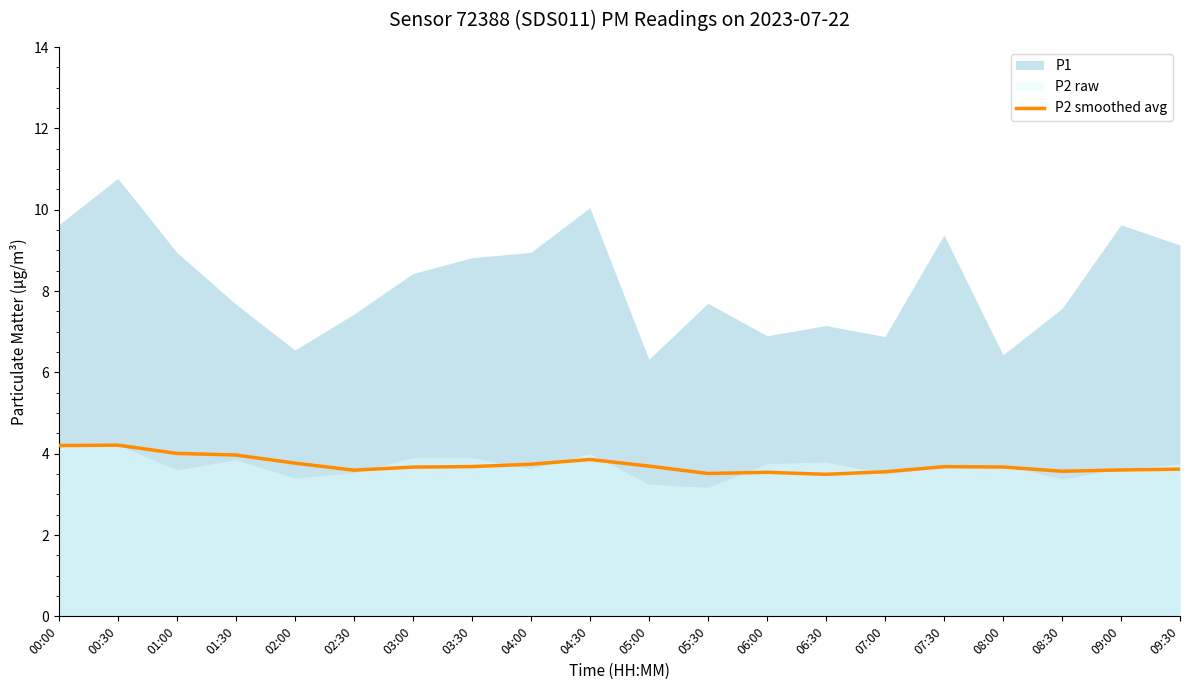

The value at 08:00 is 2.3. True or false?

False